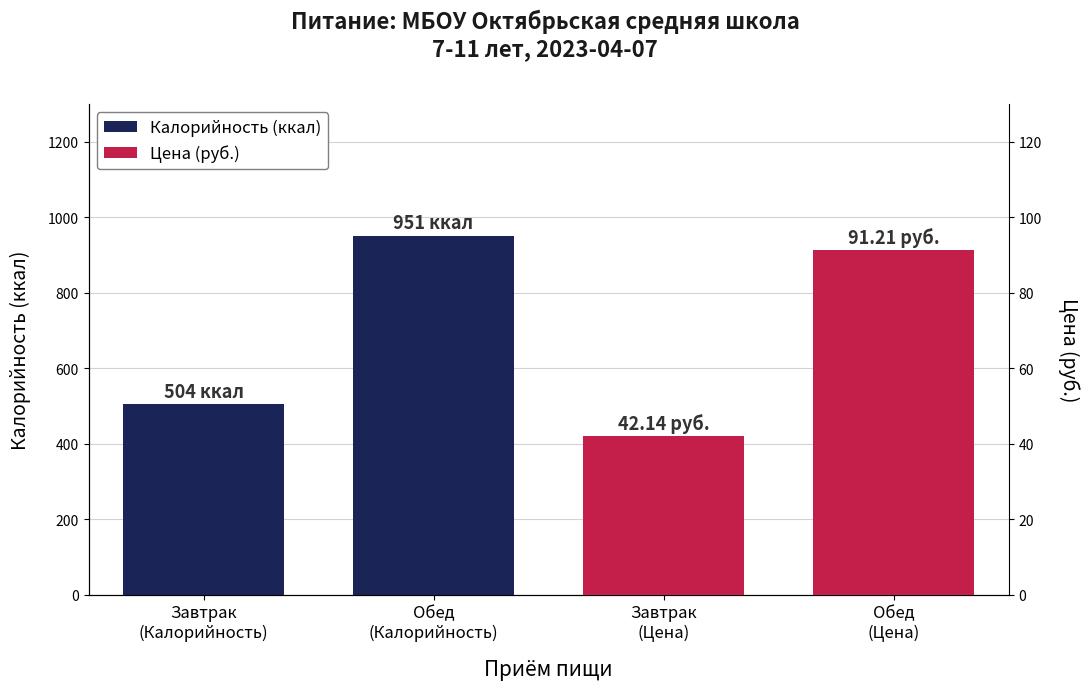

At Обед
(Калорийность), list the series in order from smallest to largest.

Цена (руб.), Калорийность (ккал)